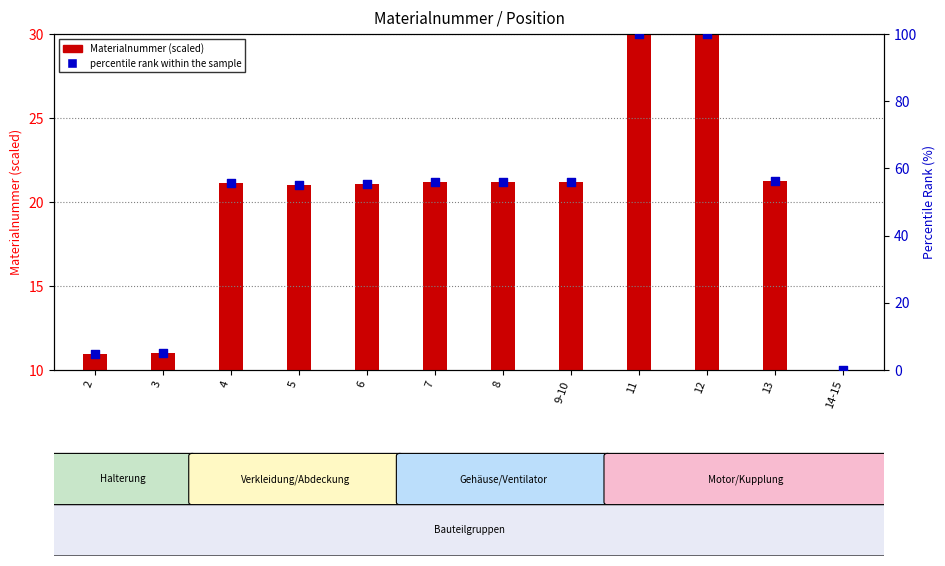

At which category is the sum across all series the highest?

11